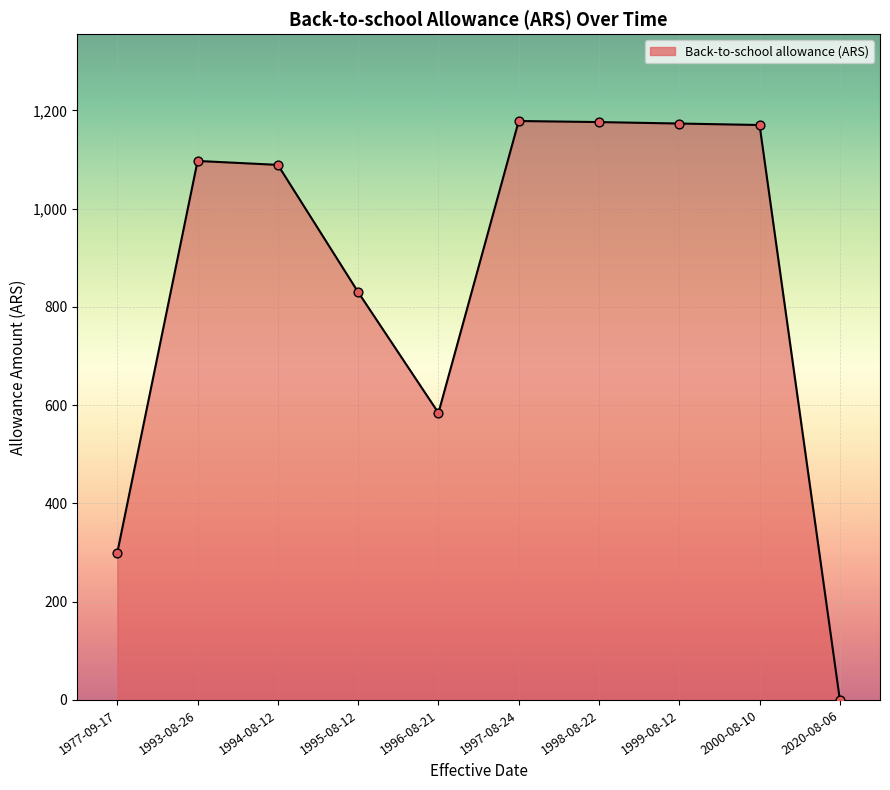

Which has a higher value, 1998-08-22 or 1977-09-17?

1998-08-22